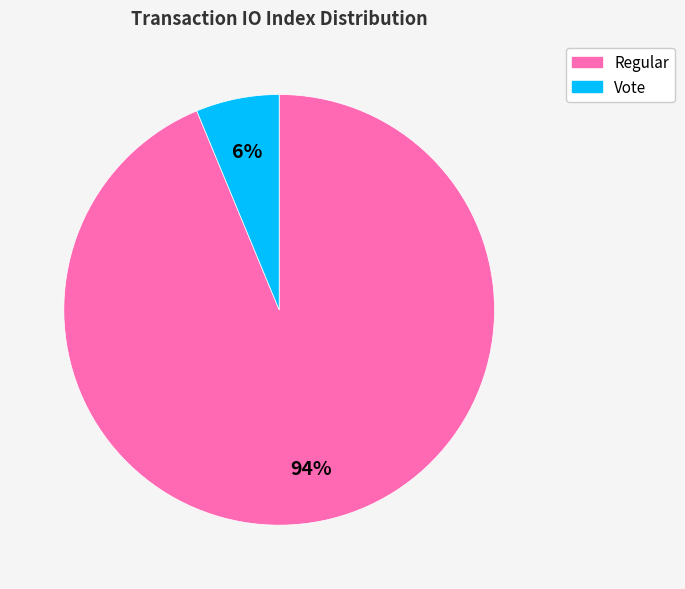

How many segments does this pie chart have?

2